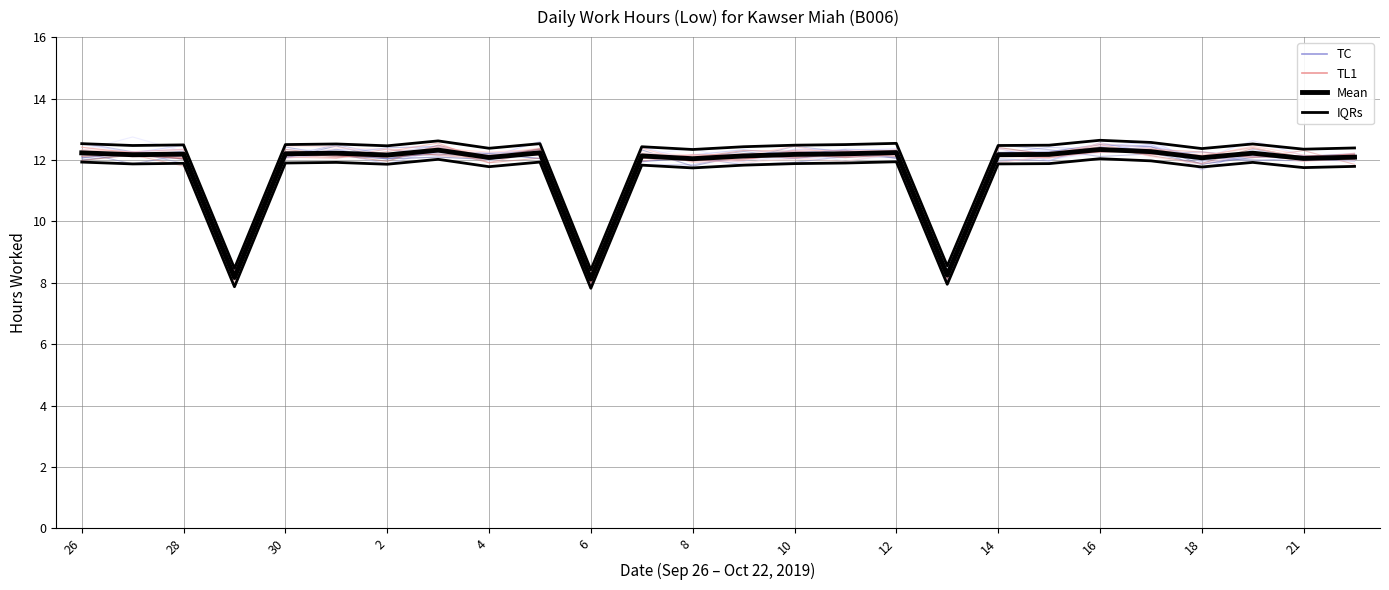

Where is IQRs nearest to the value 9?

17